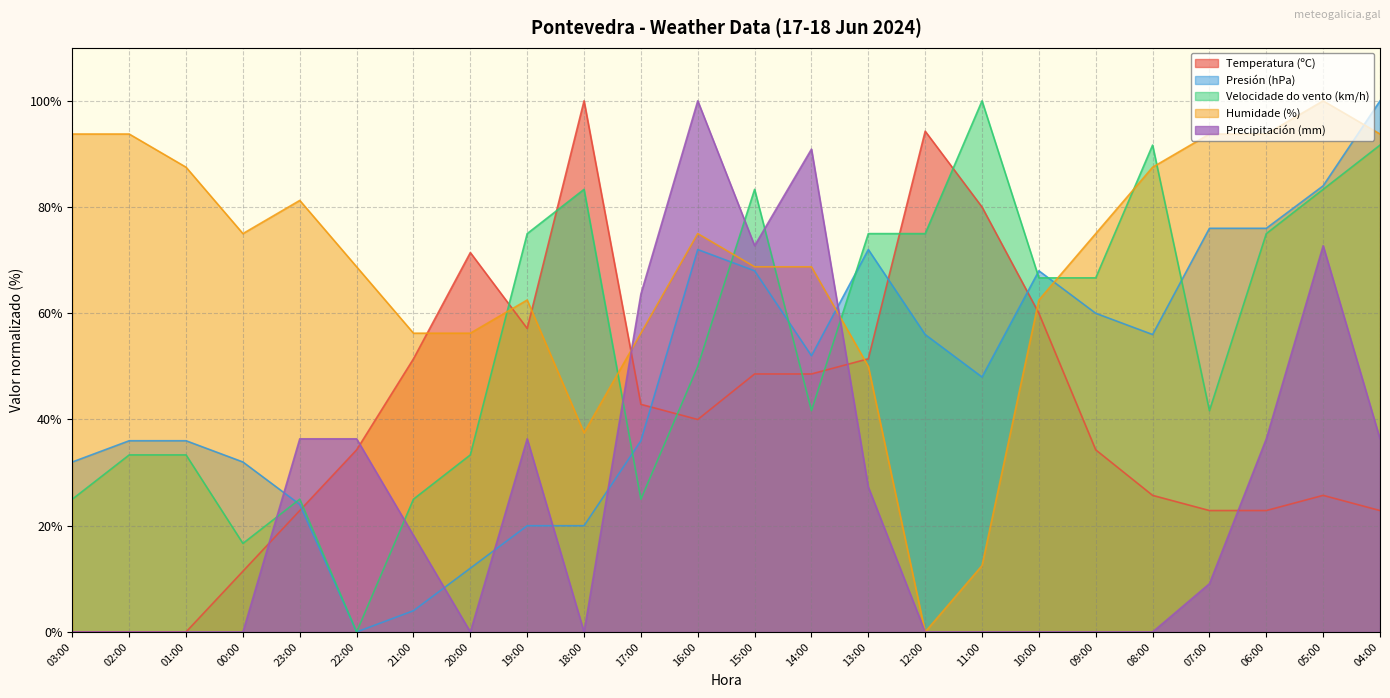

True or false: Precipitación (mm) has more than 1 points higher than both neighbors.

True